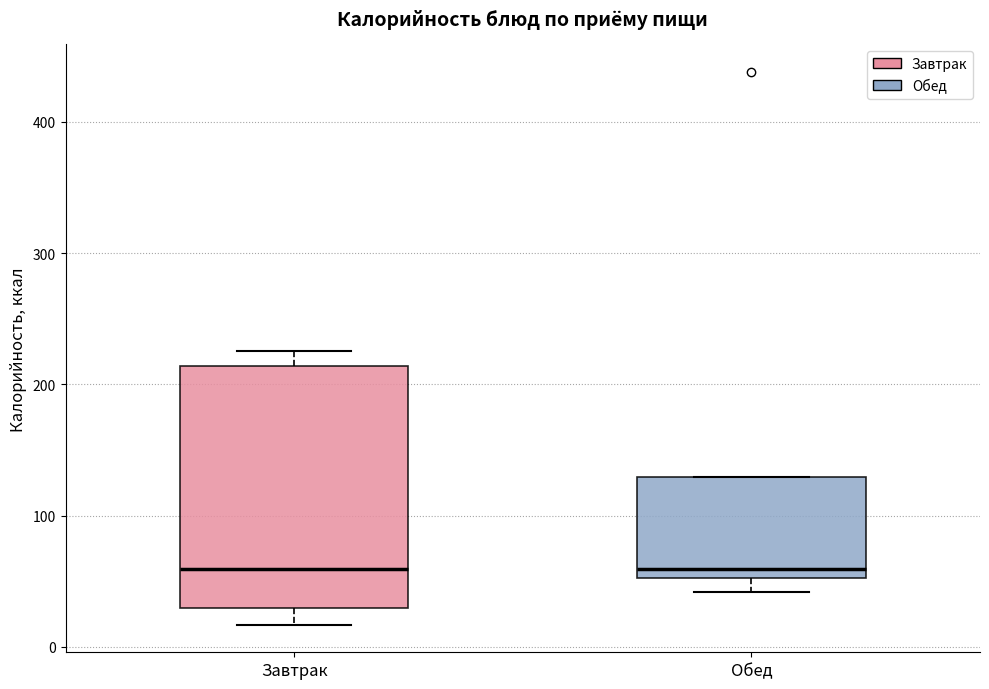

Reading left to right, transcribe this box plot: for each box, give where its median line is, the range the box spans, and where its two whiskers end, as read against the y-axis. The values are not printed on the chart, so give them approximately, as read against the axis.

Завтрак: median 60, box 30 to 210, whiskers 20 to 230
Обед: median 60, box 50 to 130, whiskers 40 to 130